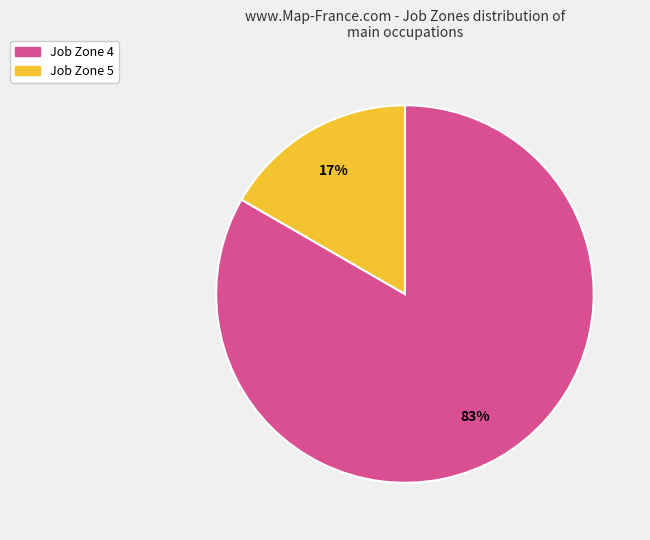

Which has a higher value, Job Zone 4 or Job Zone 5?

Job Zone 4